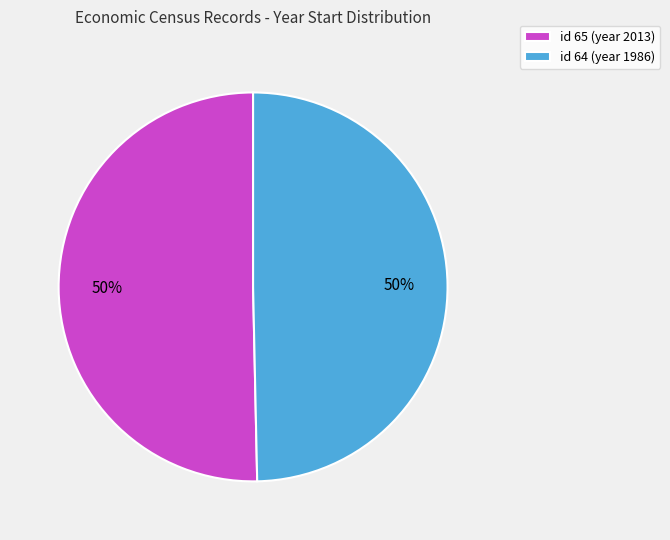

Do id 64 (year 1986) and id 65 (year 2013) together represent more than half of the pie?

Yes